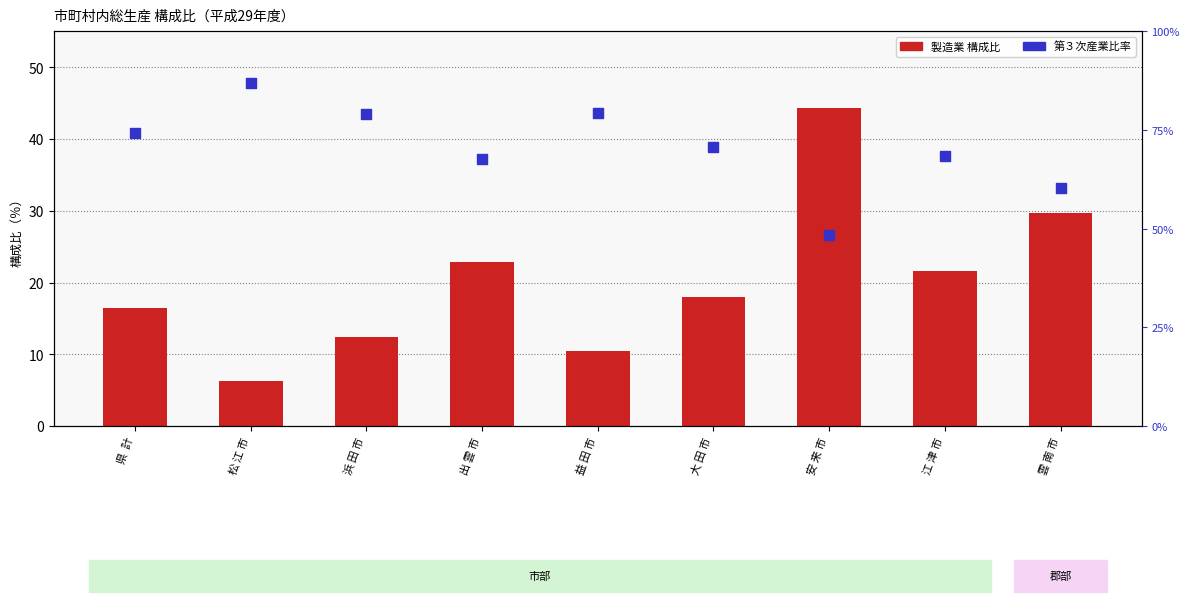

Which series has the largest total across all categories?

第３次産業比率